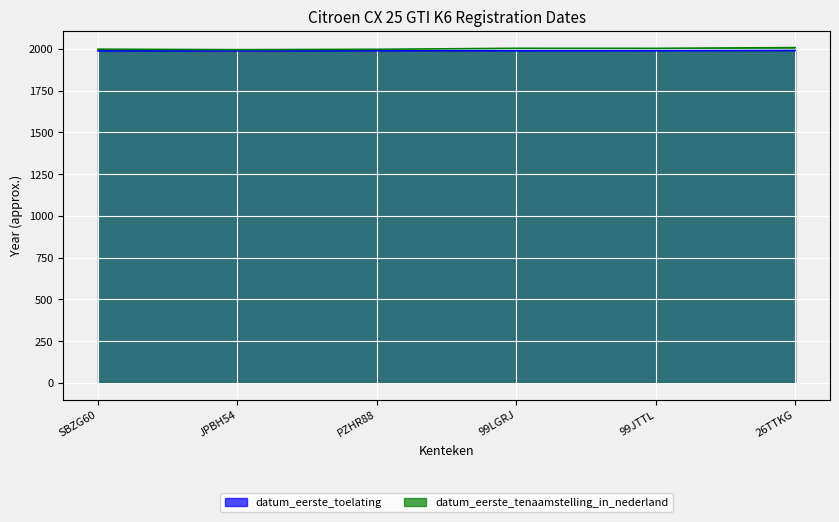

True or false: datum_eerste_toelating has more than 2 interior local peaks.

False